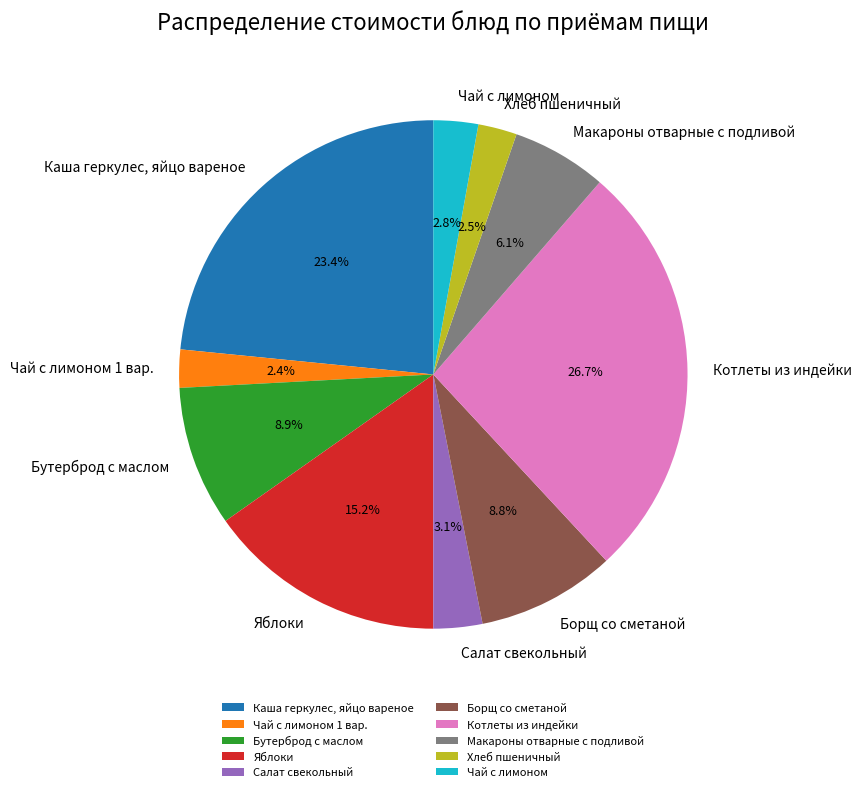

Is it true that Яблоки is 15% of the pie?

True